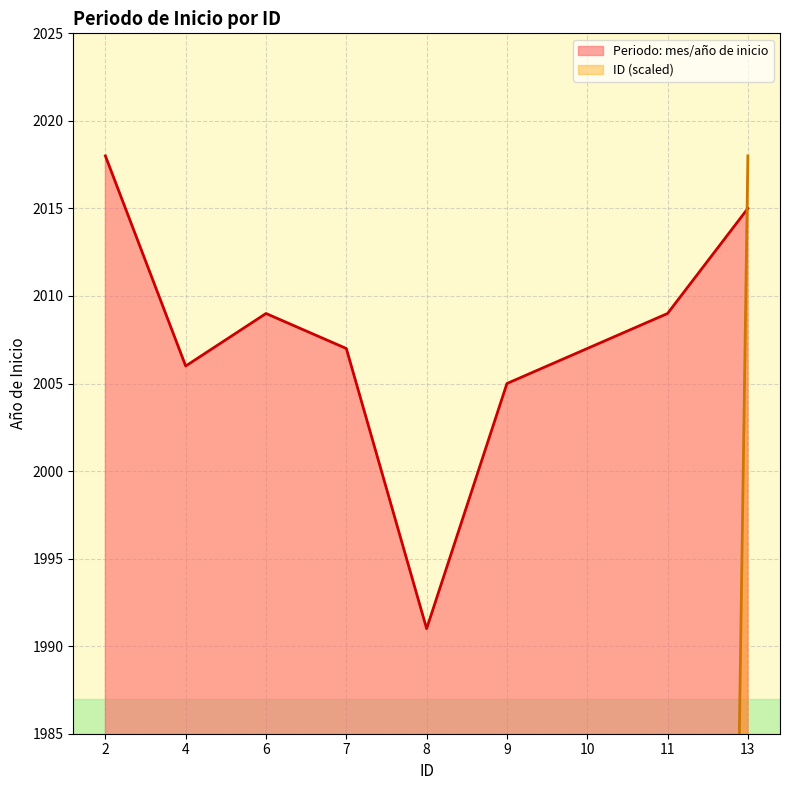

What is the value of the ID point at the 5th from the left?

1241.8